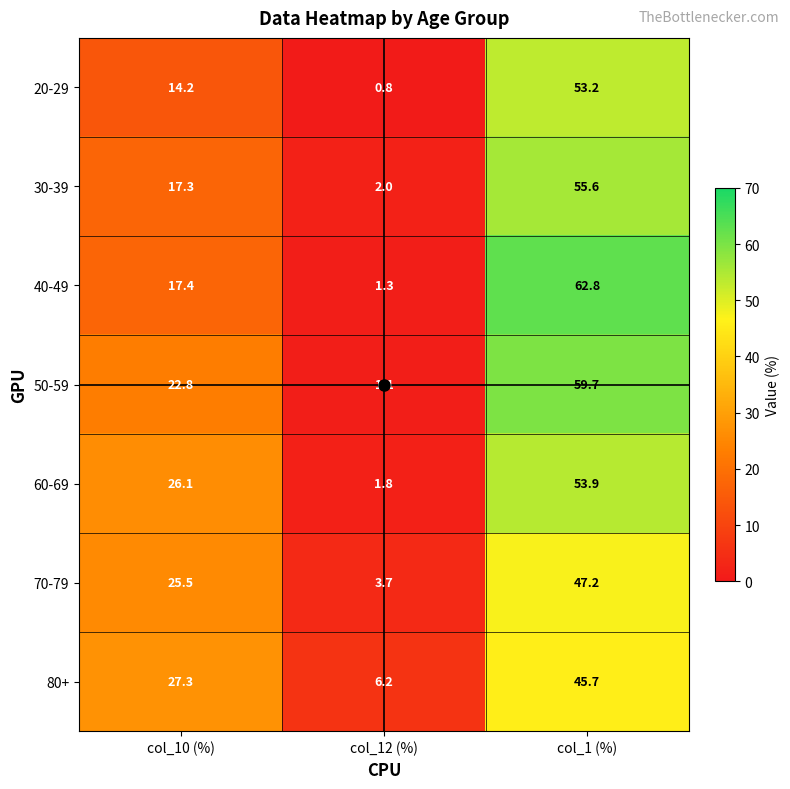

What value does the 50-59 series have at col_10 (%)?

22.8